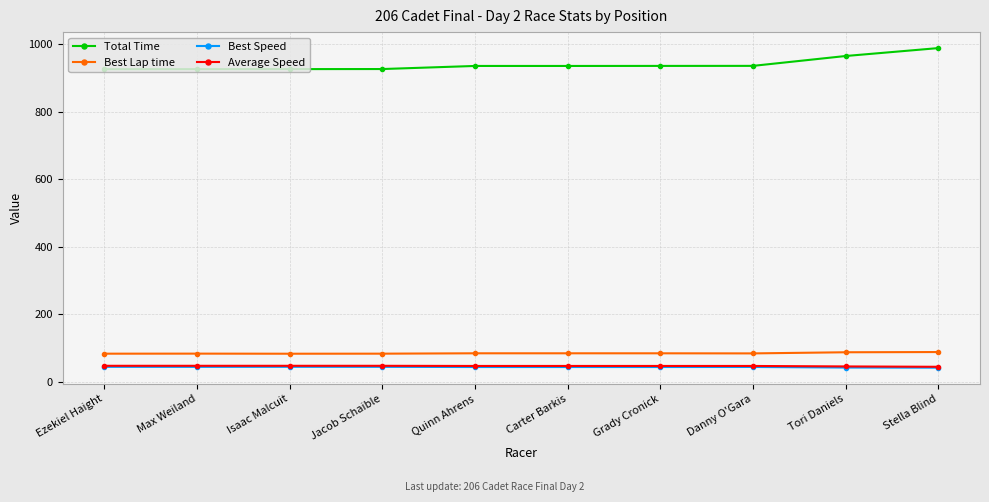

What value does the Best Lap time series have at Jacob Schaible?

82.6